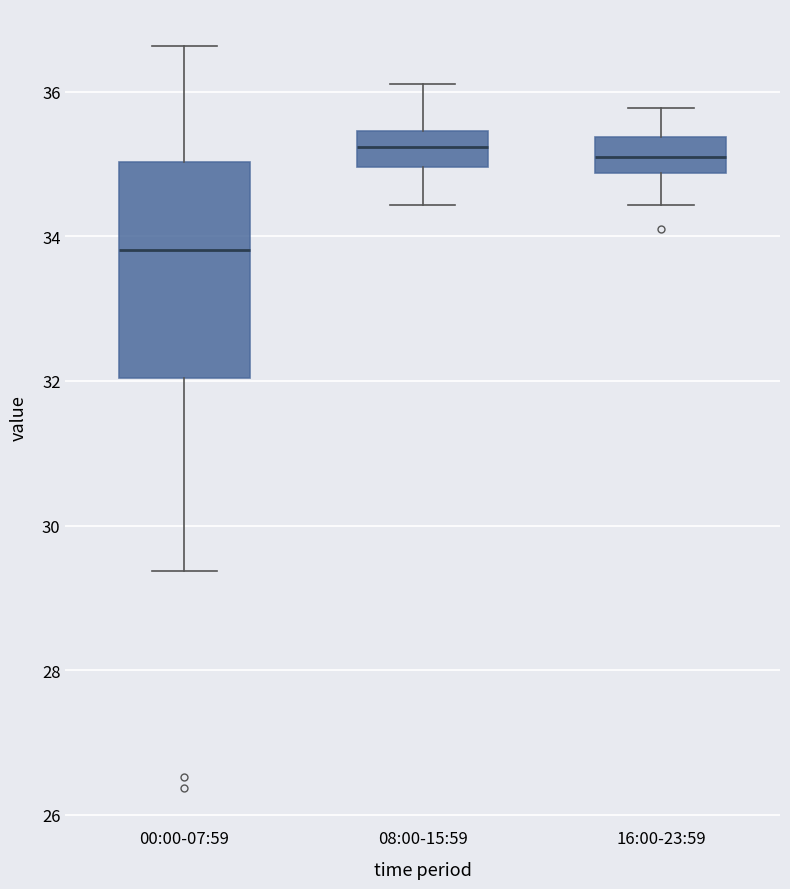

Where is the upper edge of the box for 00:00-07:59 on the y-axis? The values are not printed on the chart, so give them approximately, as read against the axis.

35.0